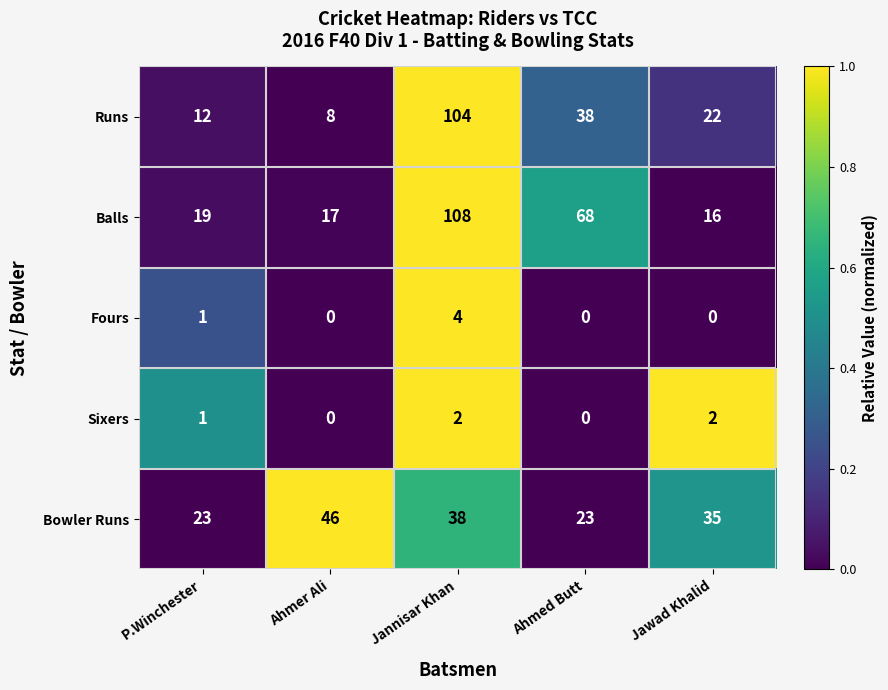

The value of Fours at Ahmed Butt is 0. True or false?

True